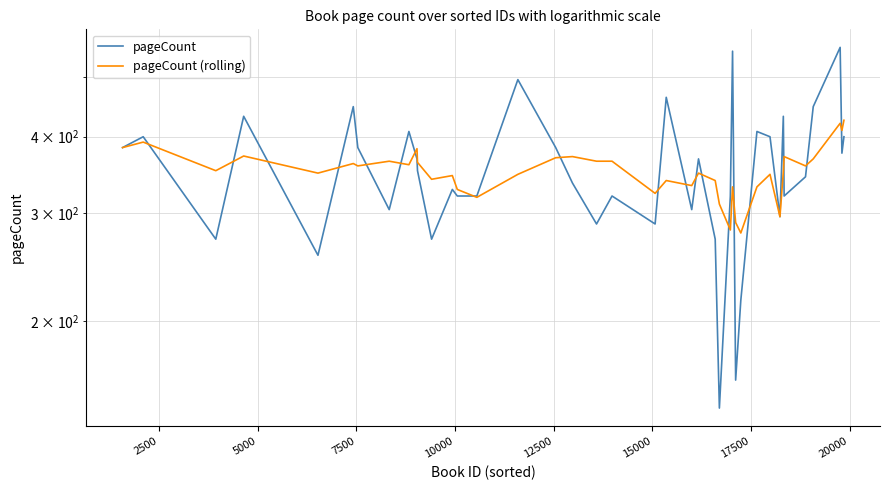

Rank the series by their average value, from highest to lowest.

pageCount, pageCount (rolling)